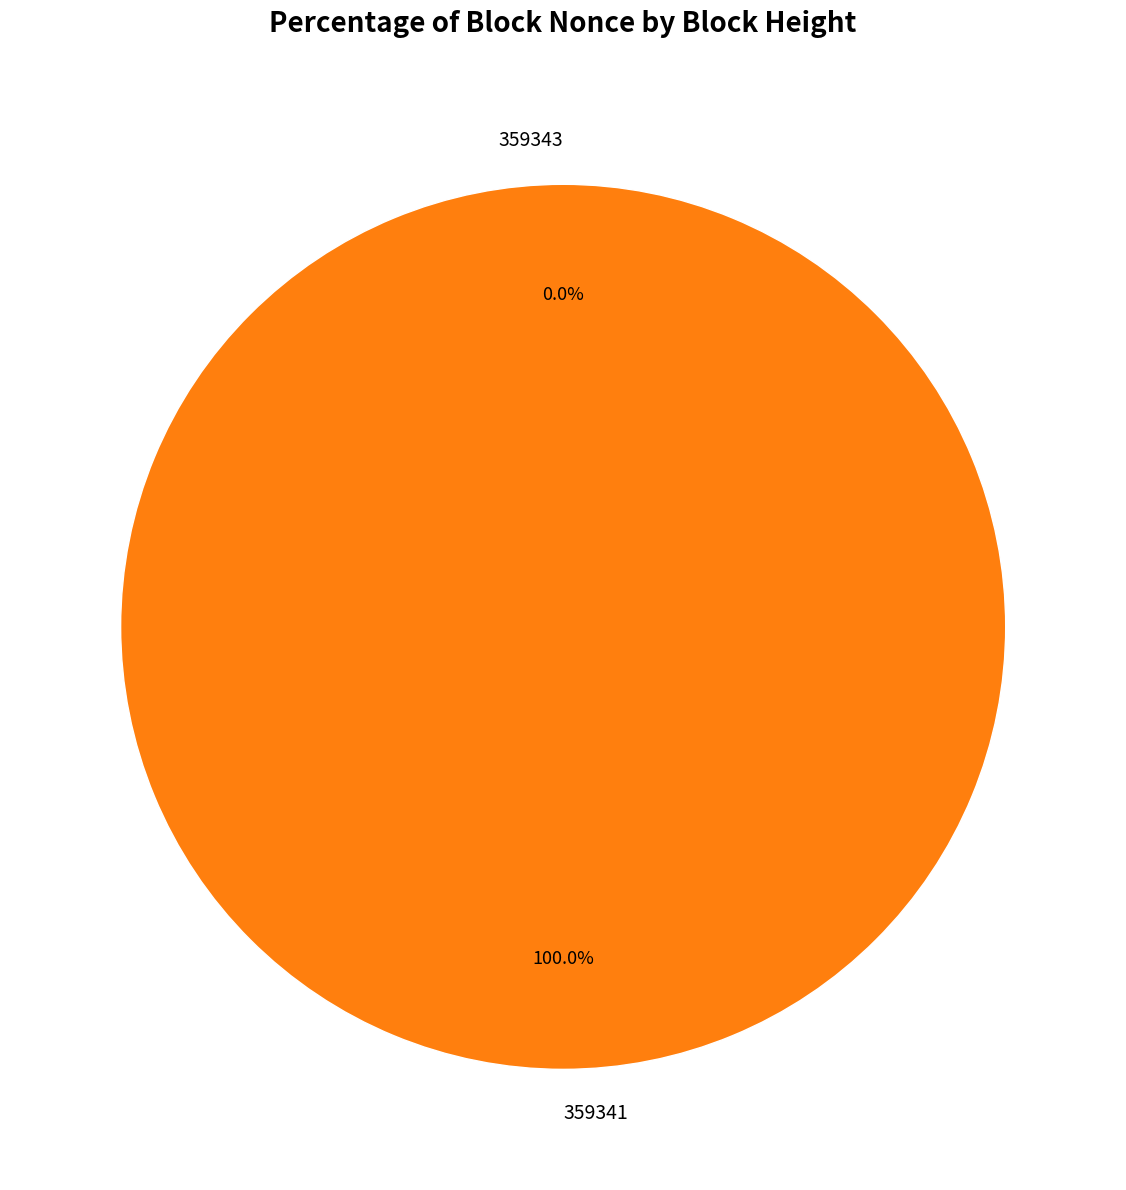

To the nearest percent, what is the difference between the 359341 and 359343 slice percentages?

100%